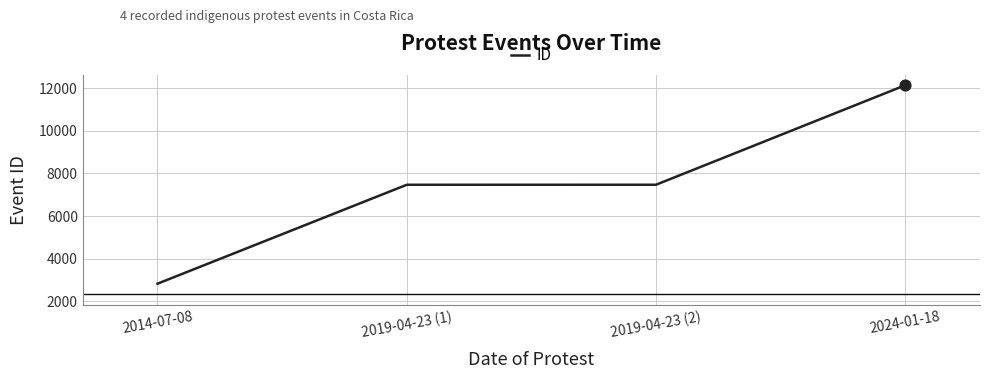

Between 2024-01-18 and 2019-04-23 (2), which is larger?

2024-01-18